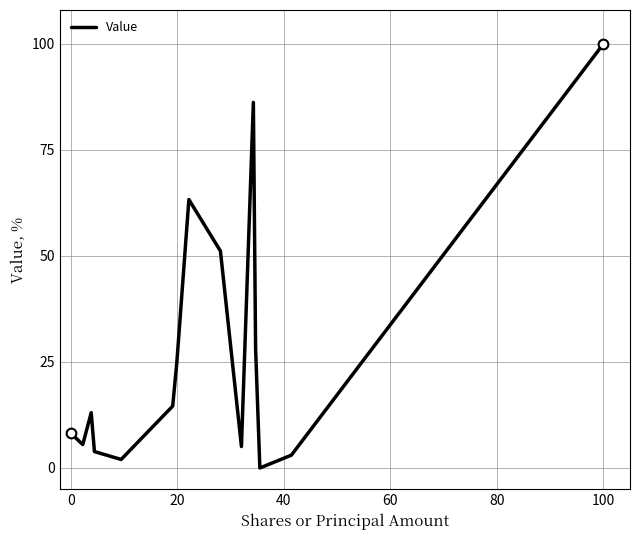

What is the maximum value shown in the chart?

100.0